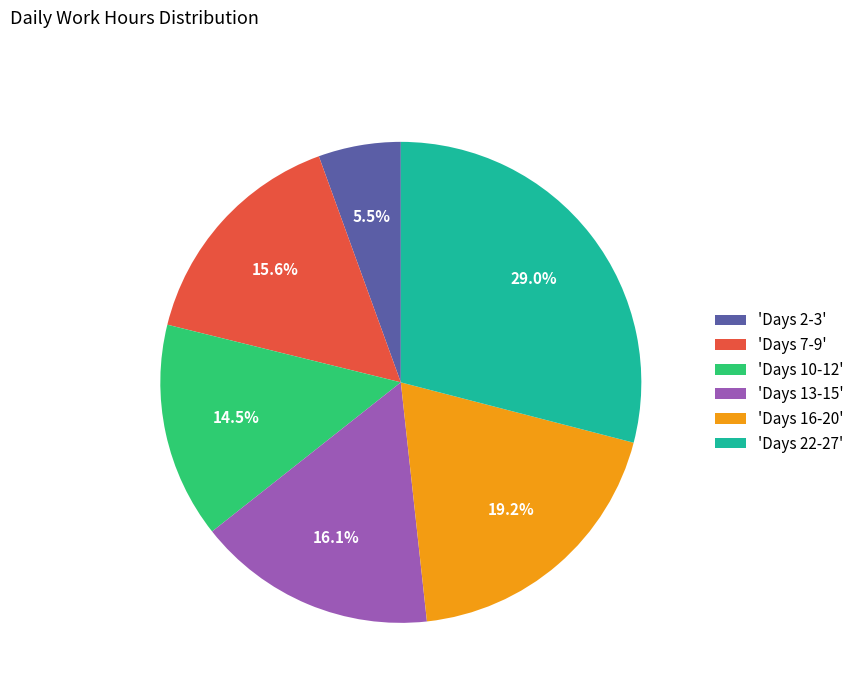

Which has a higher value, 'Days 13-15' or 'Days 22-27'?

'Days 22-27'